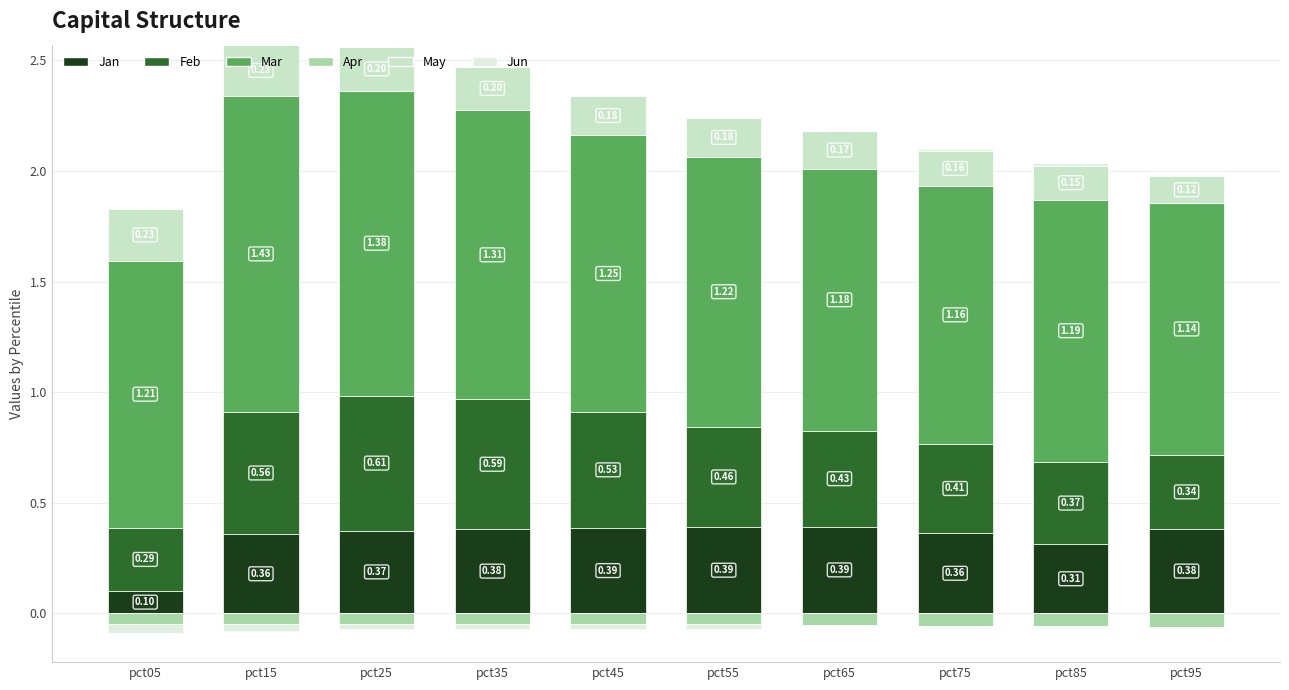

Rank the series at pct25 from lowest to highest value.

Apr, Jun, May, Jan, Feb, Mar